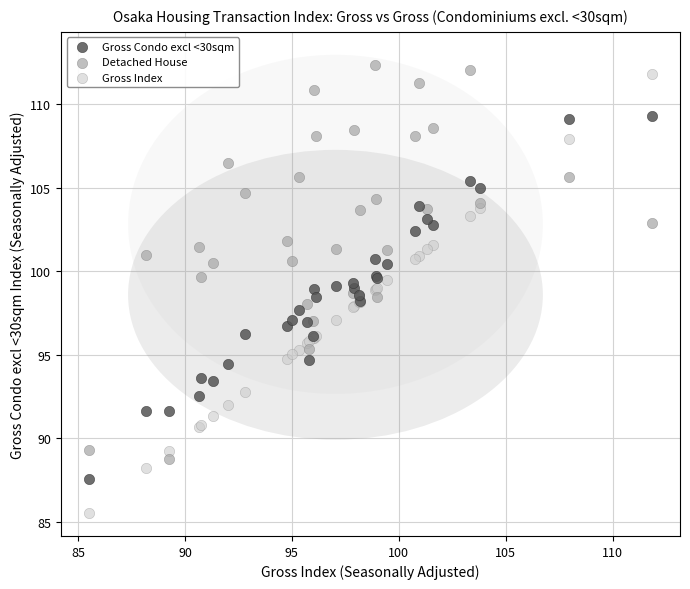

Which series reaches the maximum Y coordinate?

Detached House